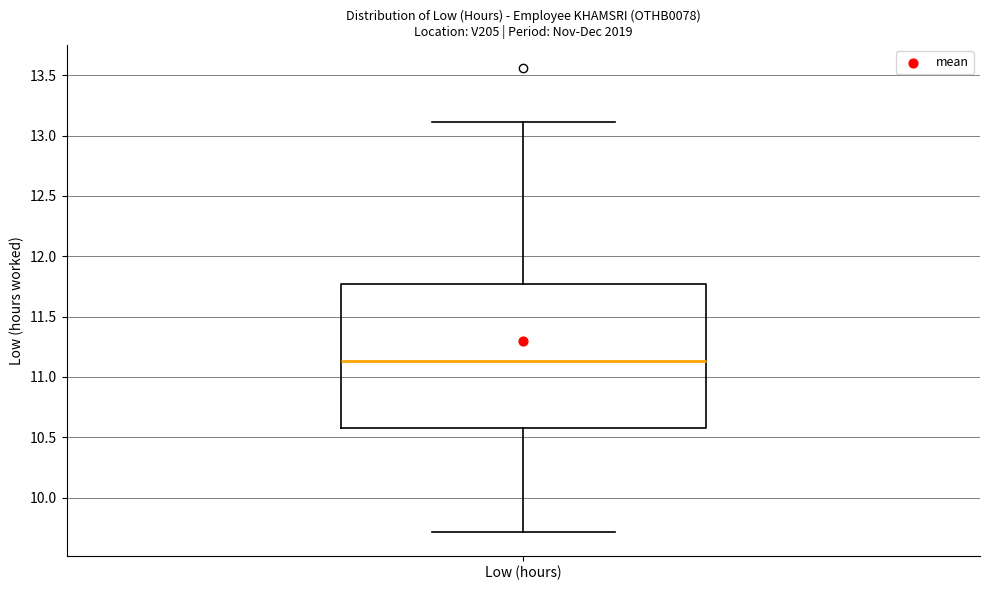

Transcribe this box plot: give where the median line is, the range the box spans, and where the two whiskers end, as read against the y-axis. The values are not printed on the chart, so give them approximately, as read against the axis.

median 11.15, box 10.60 to 11.75, whiskers 9.70 to 13.10